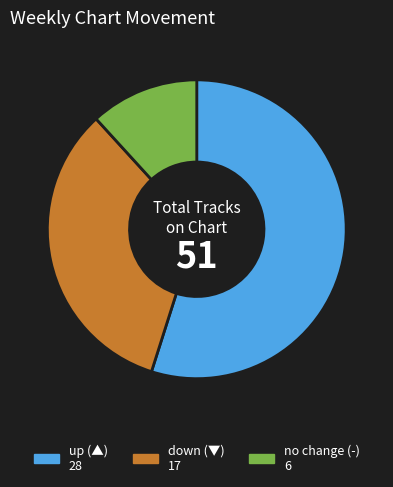

How many segments does this pie chart have?

3